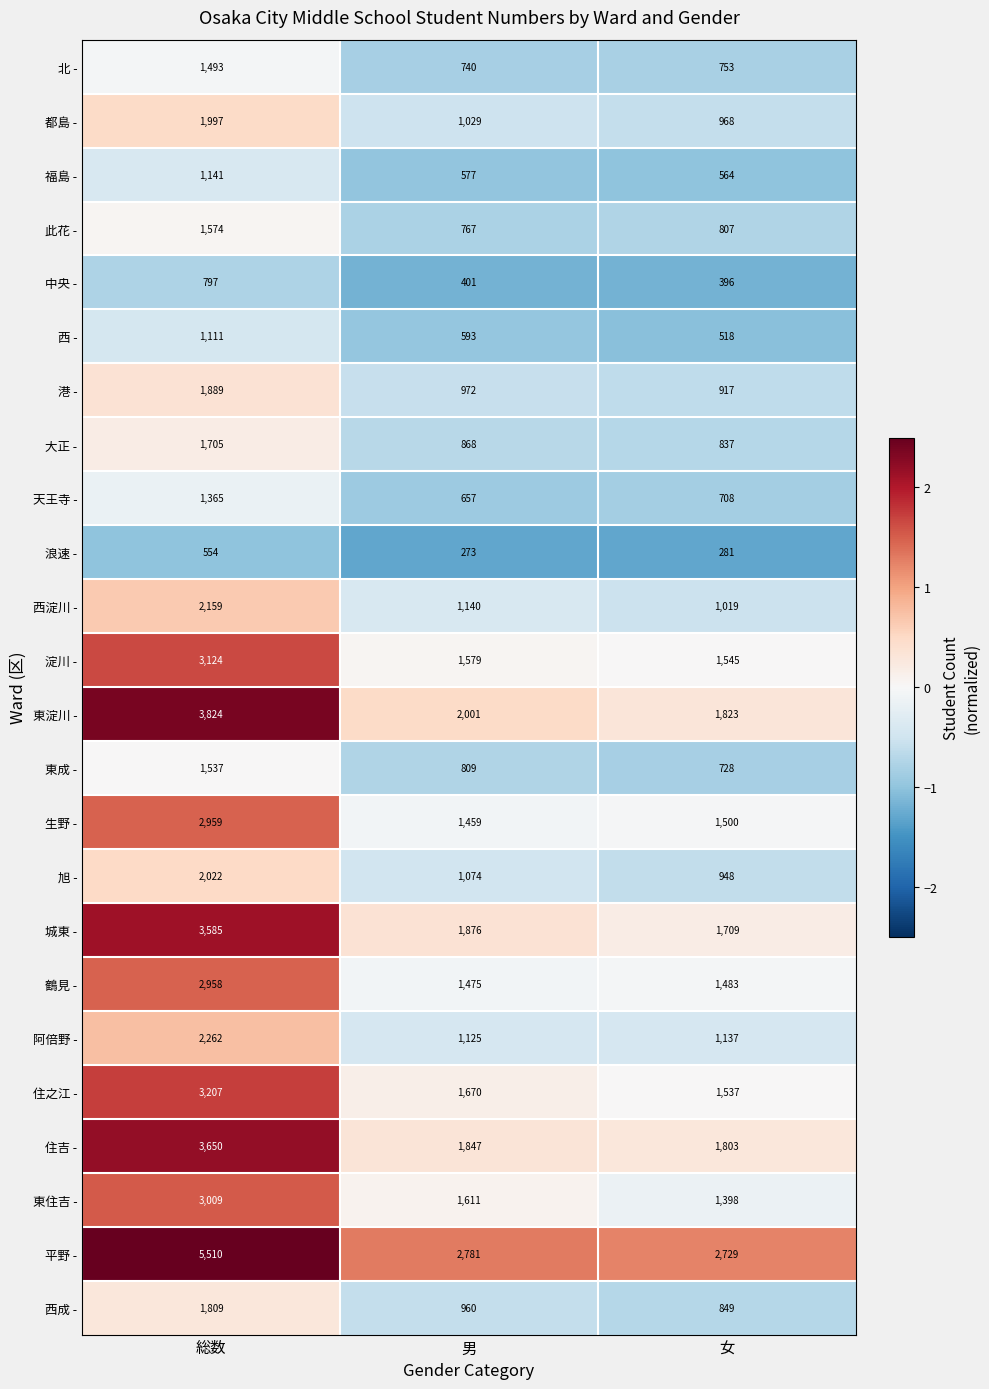

True or false: 生野 - has a value of 702 at 男.

False